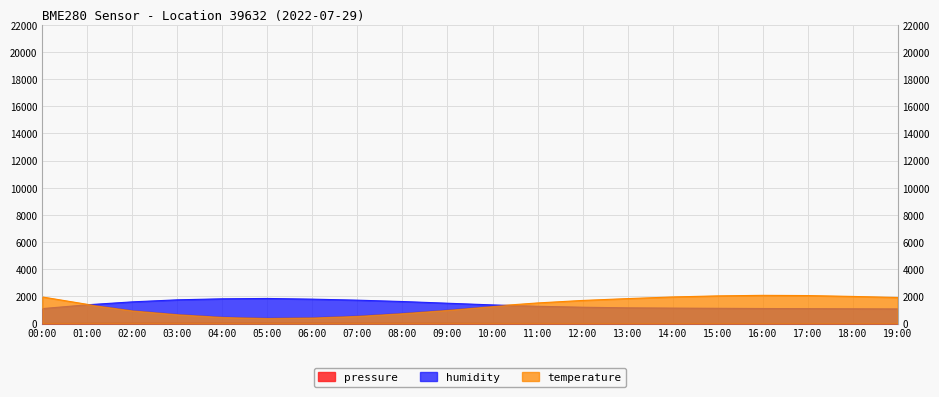

Is the value of temperature at 15:00 greater than the value of humidity at 10:00?

Yes